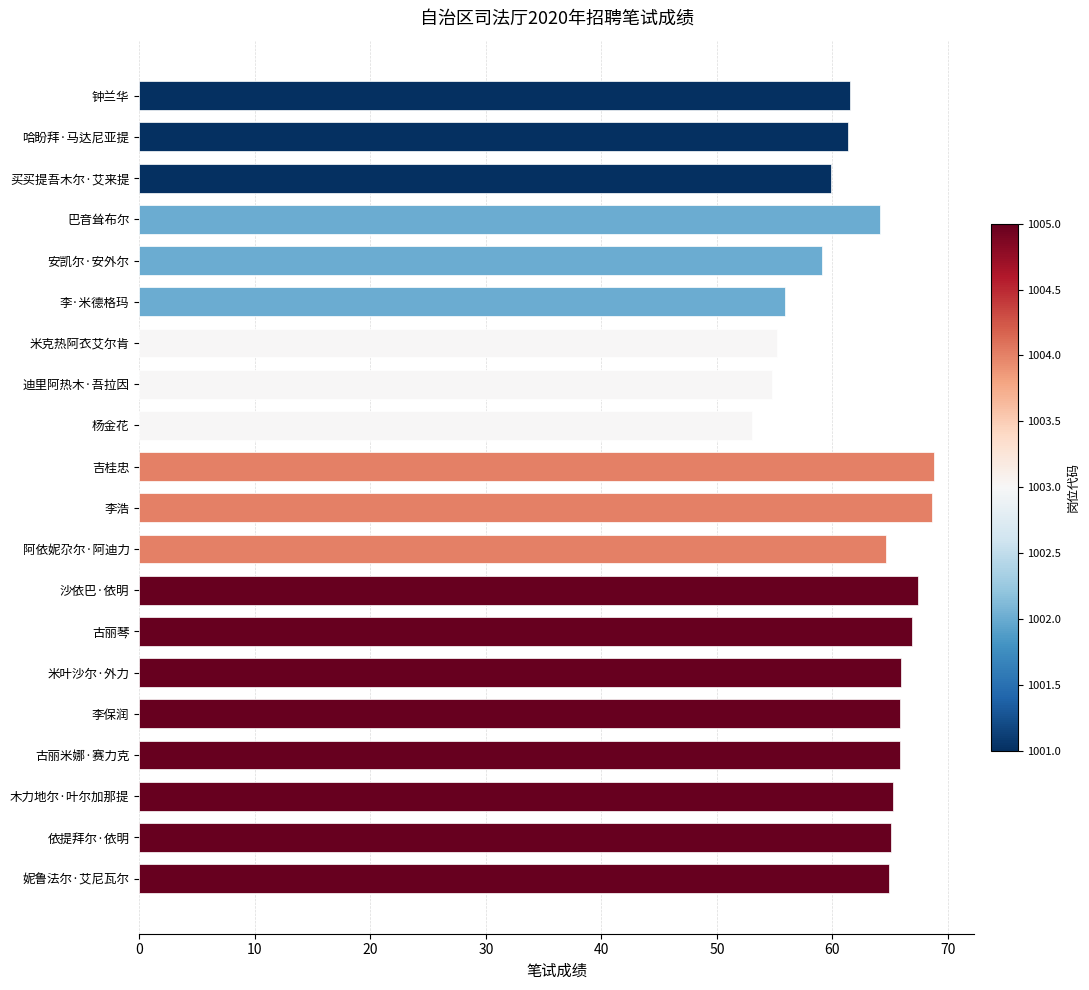

What is the difference between the maximum and second lowest values?

14.0